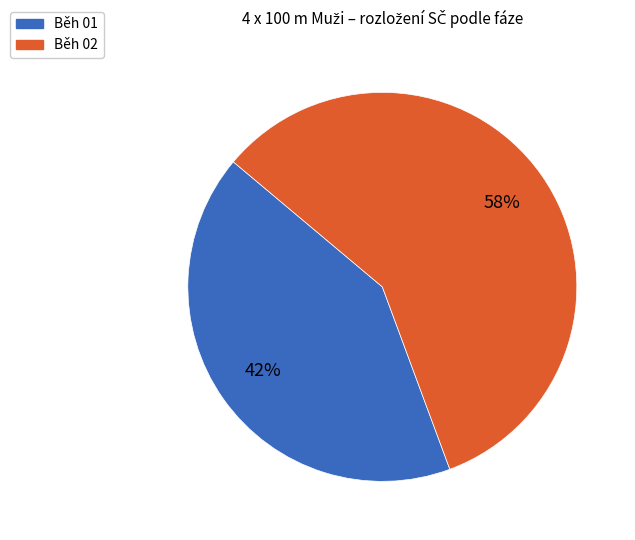

Count the number of slices in the pie.

2